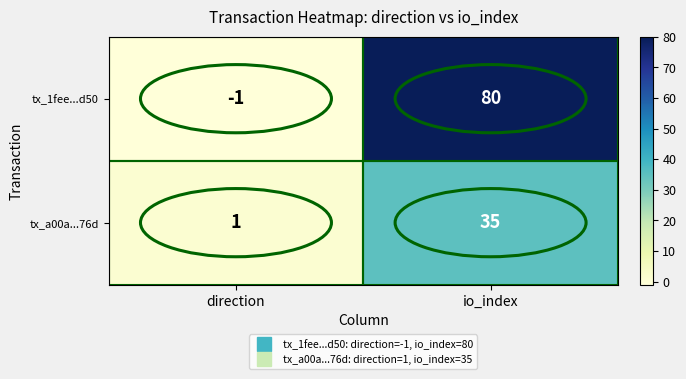

At which label does tx_1fee...d50 reach its peak?

io_index